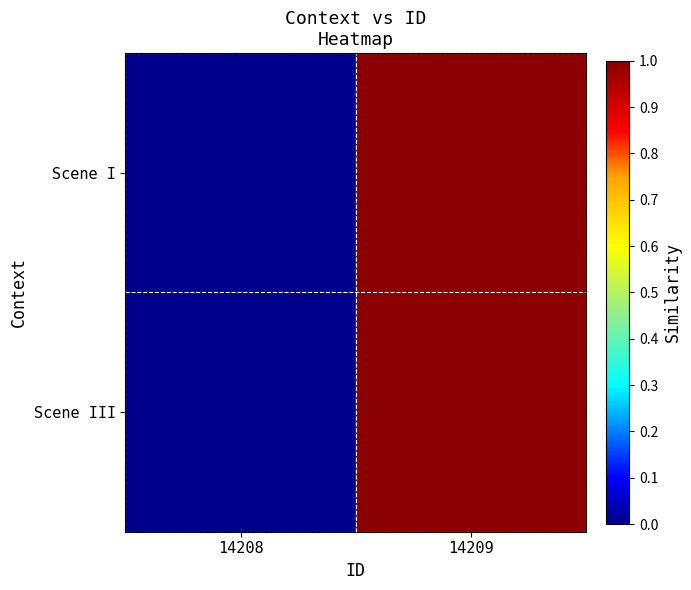

At how many categories does at least one series exceed 0?

1